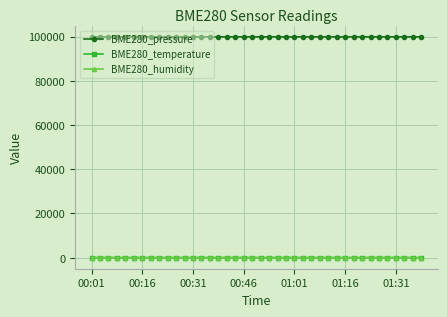

Which series has the largest total across all categories?

BME280_pressure